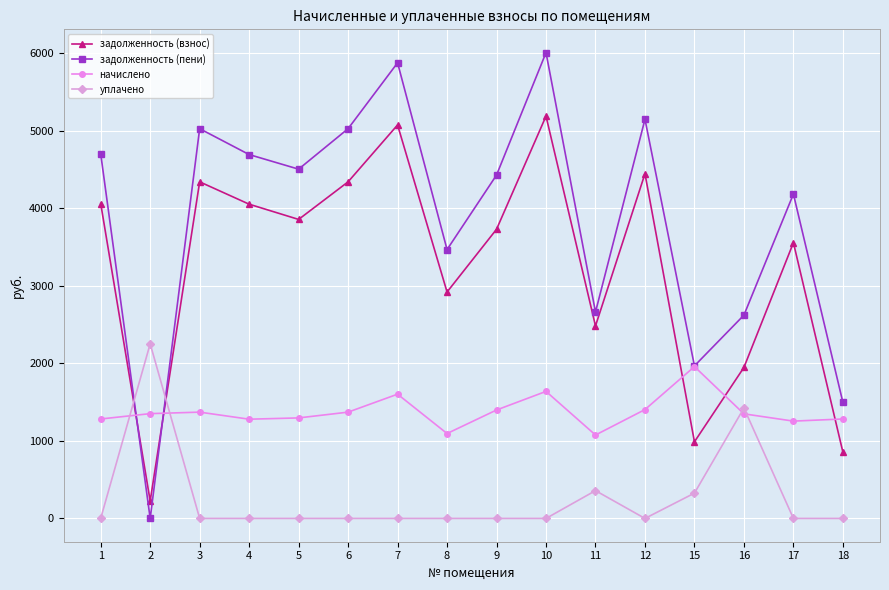

Where is the first local minimum for задолженность (пени)?

2